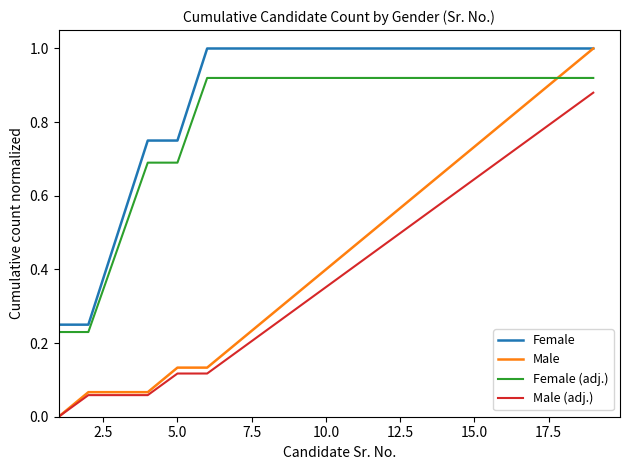

Which series has the widest spread of values?

Male